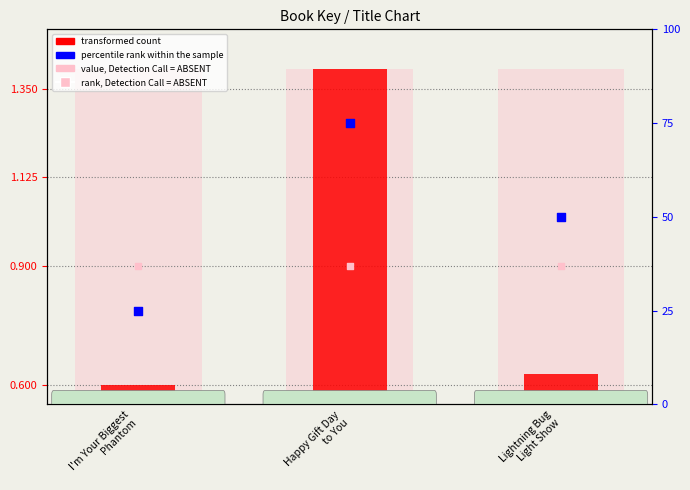

Which series contains the lowest Y value?

transformed count